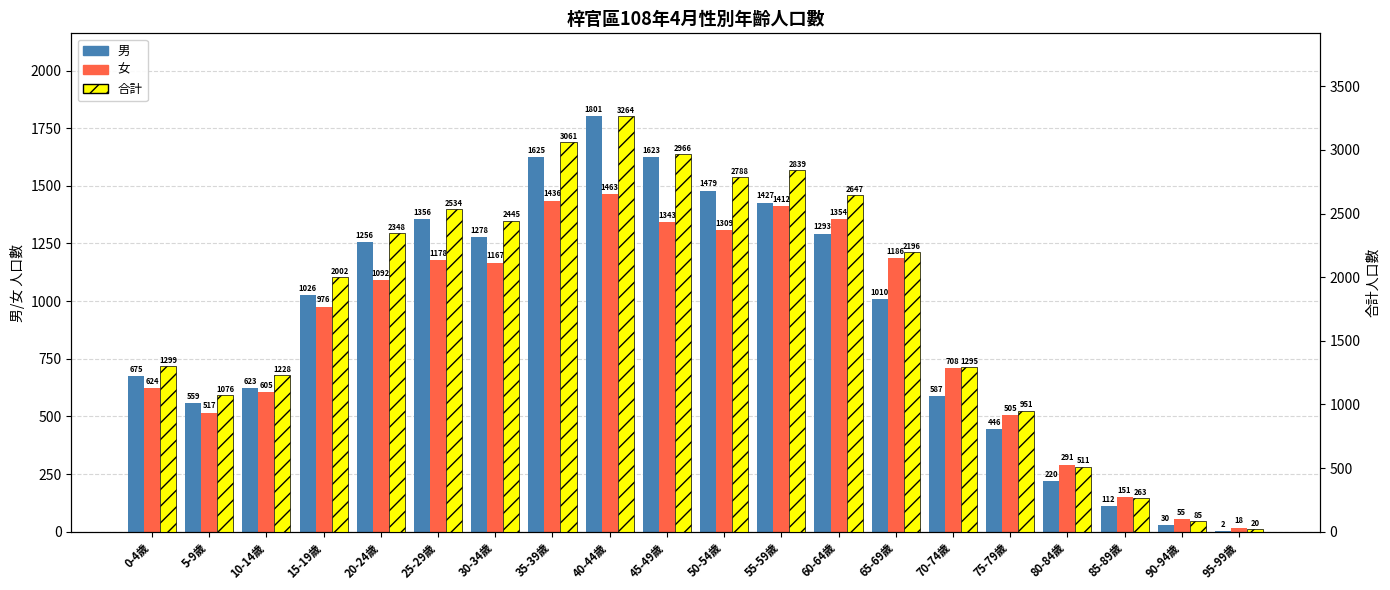

What is the label of the 13th bar from the left?

60-64歲